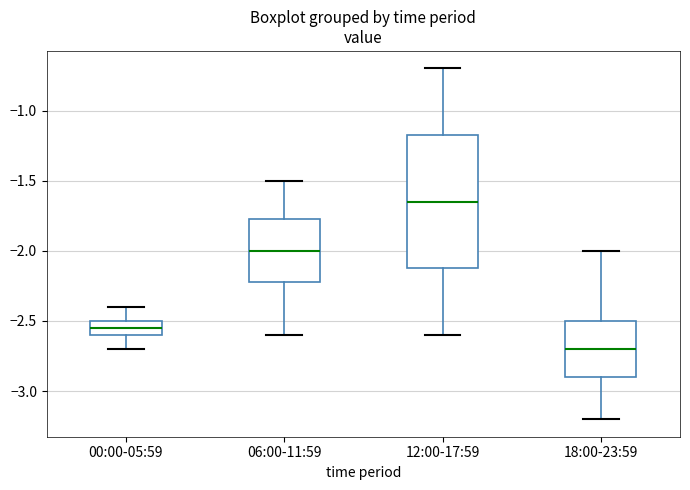

Where does the upper whisker of the box for 06:00-11:59 end on the y-axis? The values are not printed on the chart, so give them approximately, as read against the axis.

-1.50